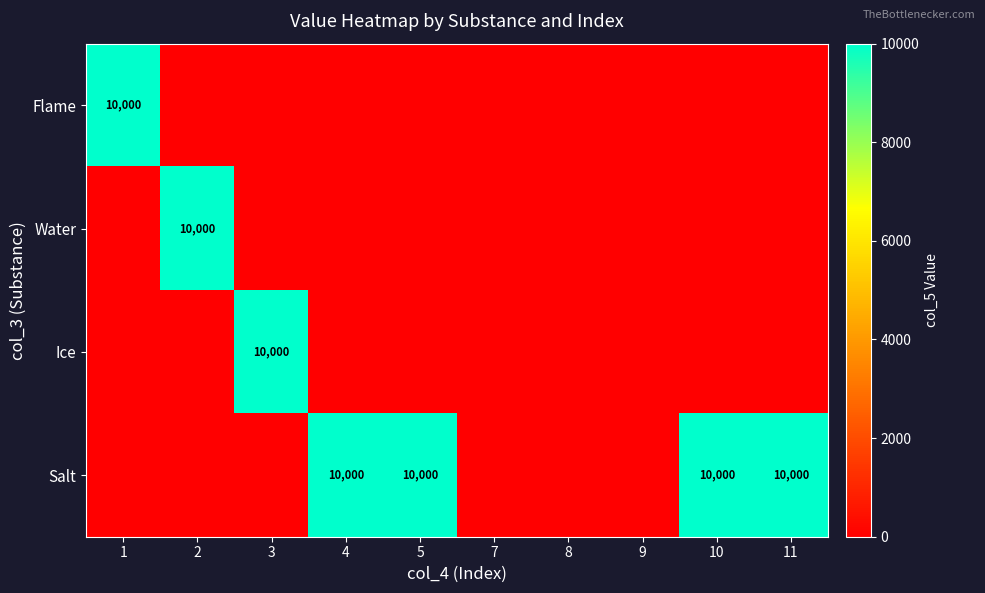

True or false: Ice has a value of 10000 at 3.

True